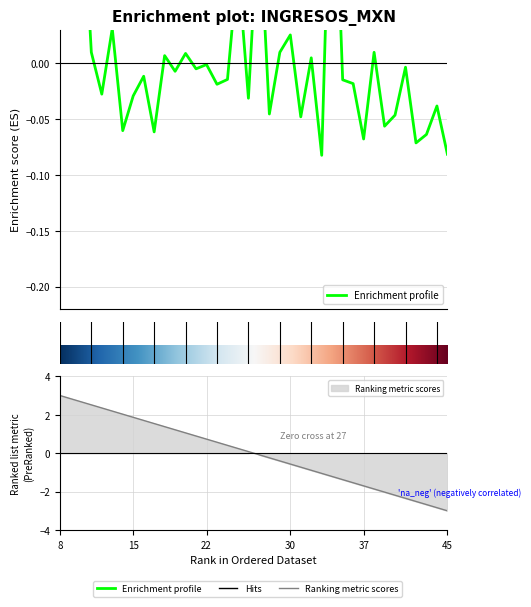

What is the difference between the maximum and second lowest values?

0.3